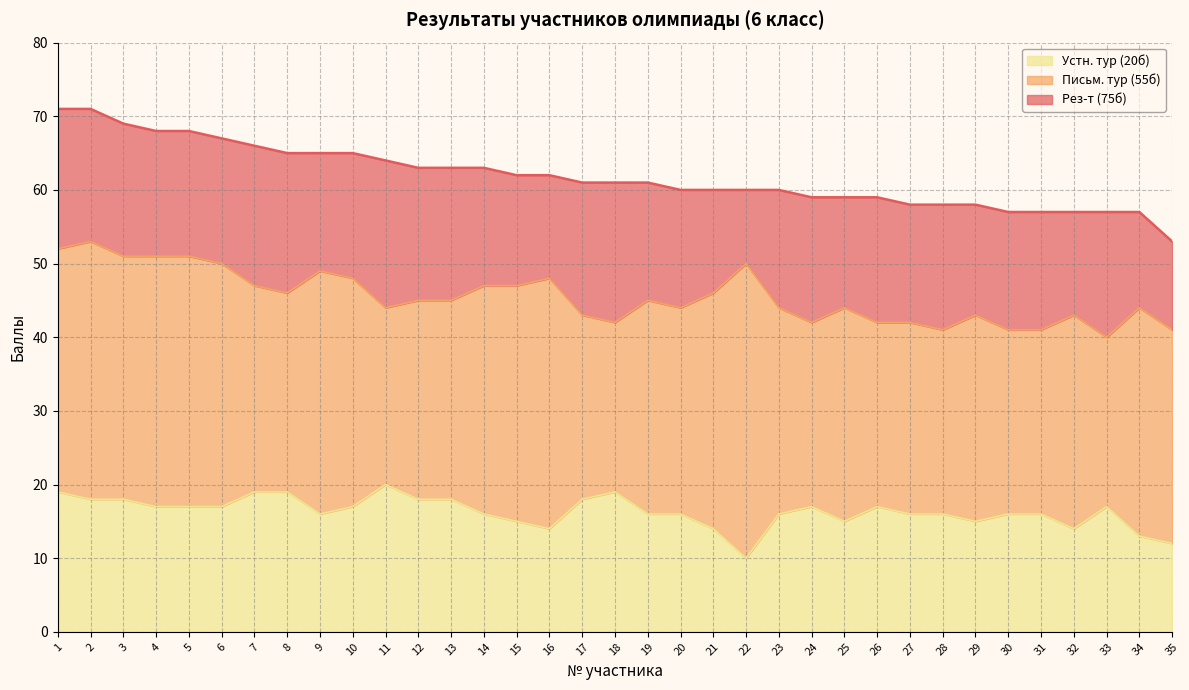

True or false: Устн. тур (20б) and Рез-т (75б) intersect in this chart.

False